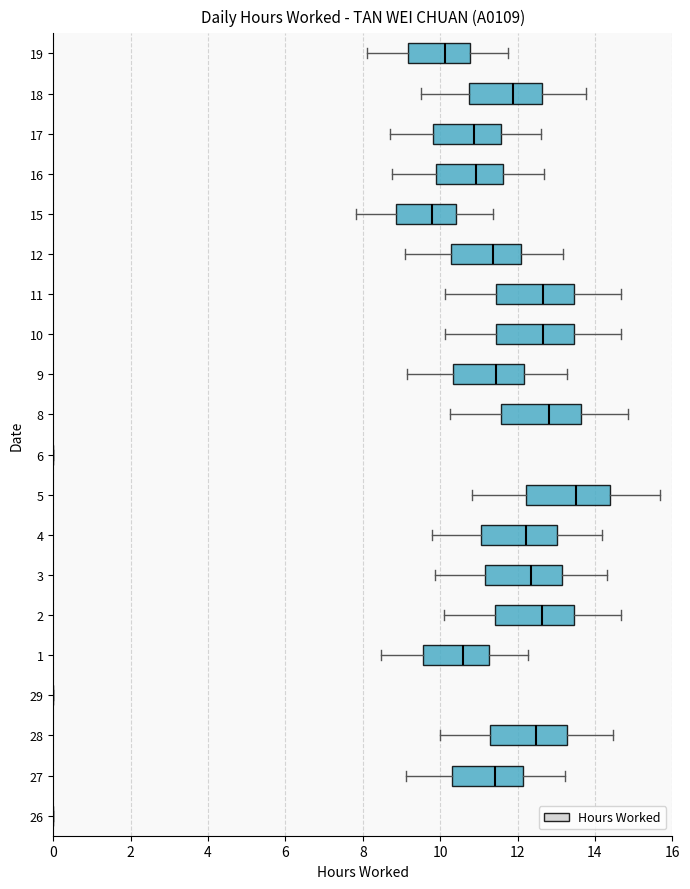

Which has a higher value, 17 or 28?

28